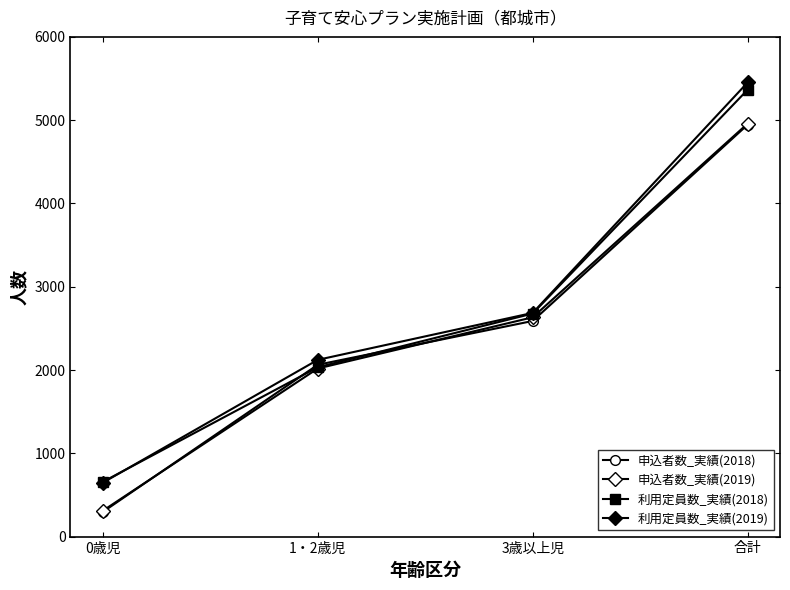

How many data points does each series have?

4